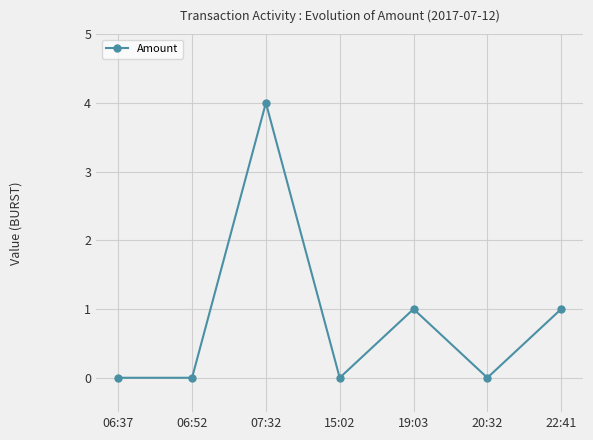

Is this an area chart (filled region under the line)?

No